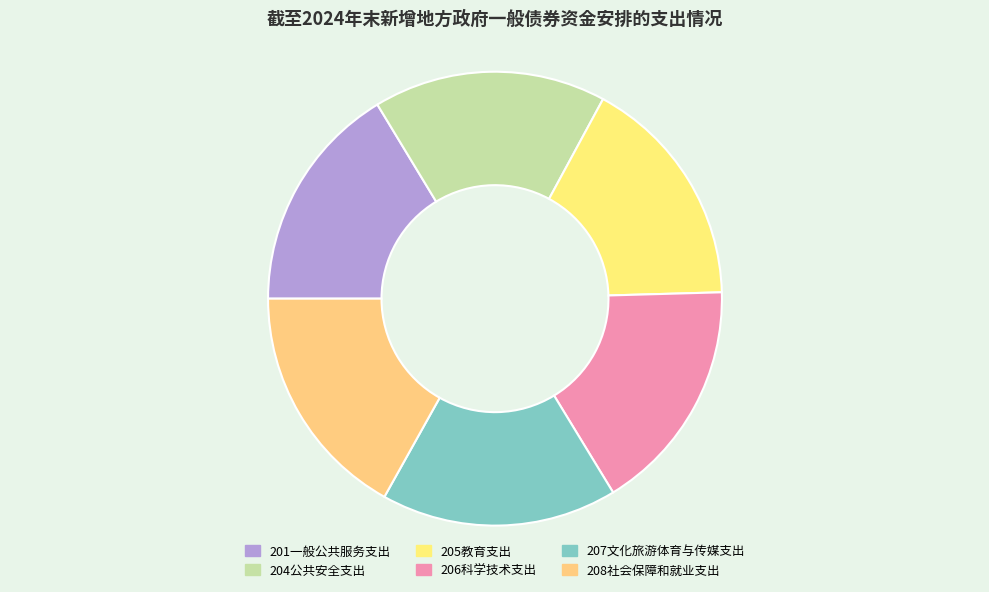

What is the smallest slice in the pie chart?

201一般公共服务支出